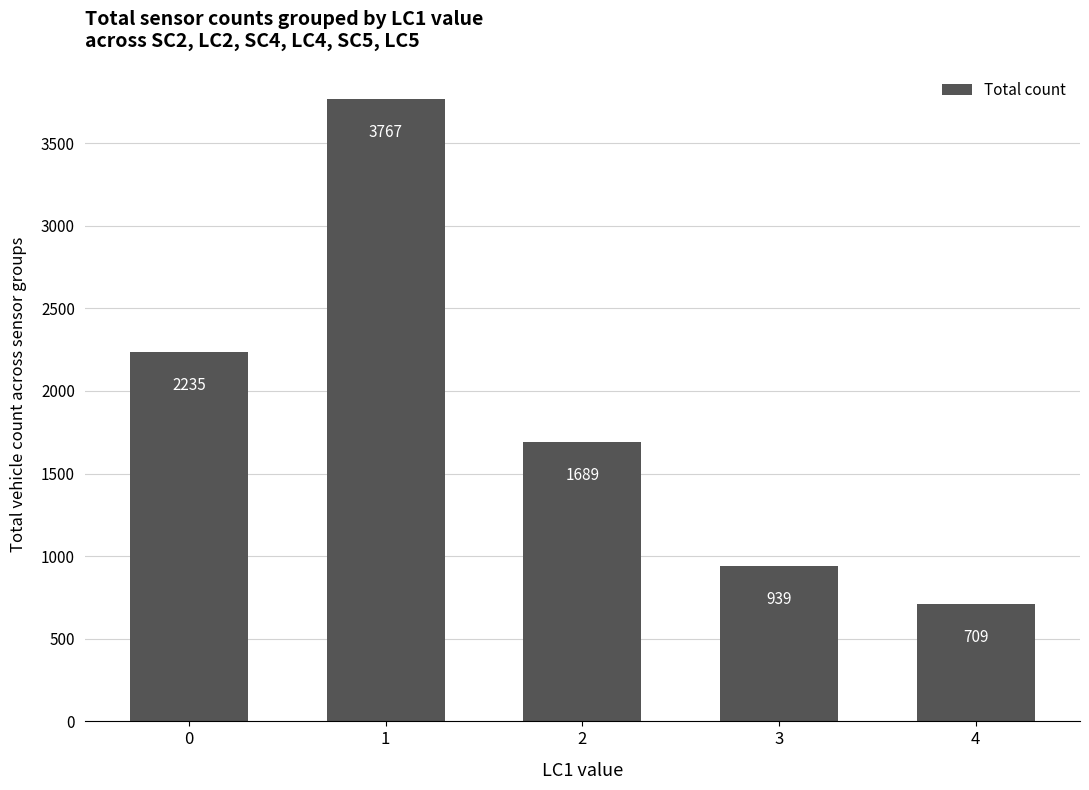

What is the value of the 4th bar from the left?

939